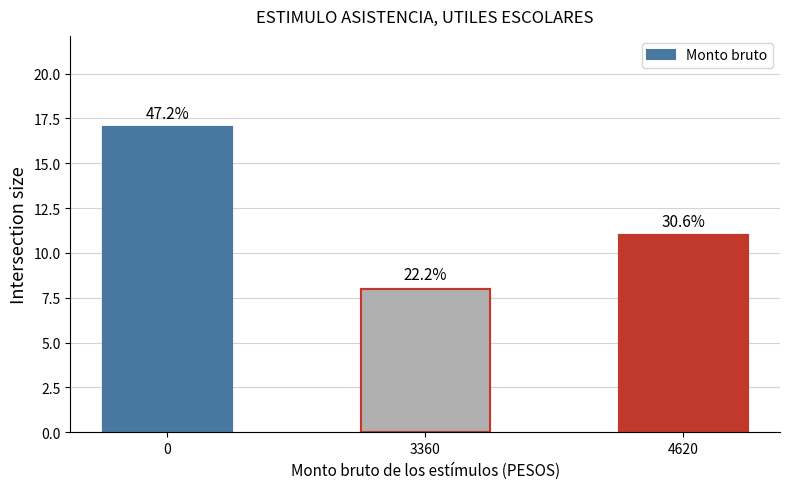

What is the sum of all values?

36